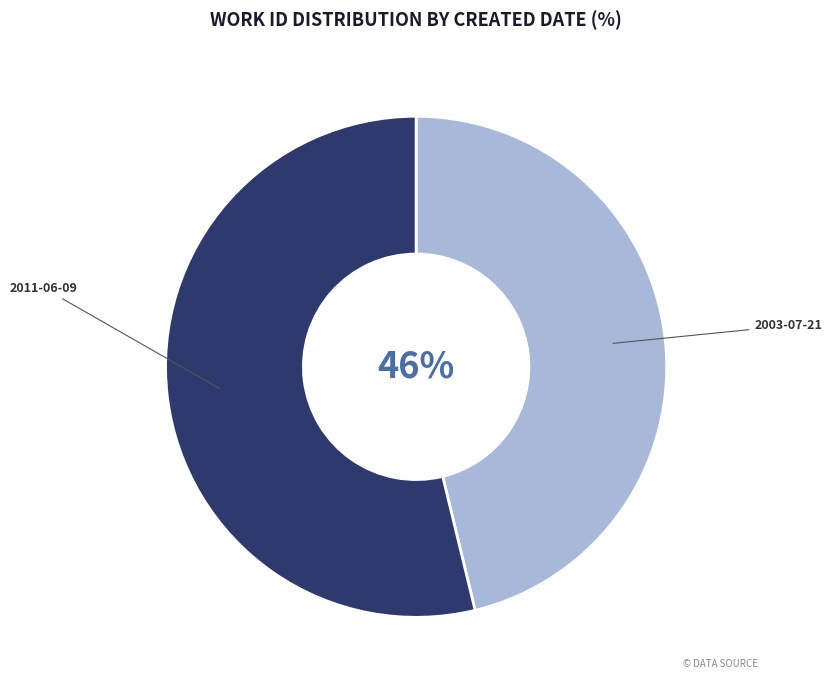

Which slice is the largest?

2011-06-09